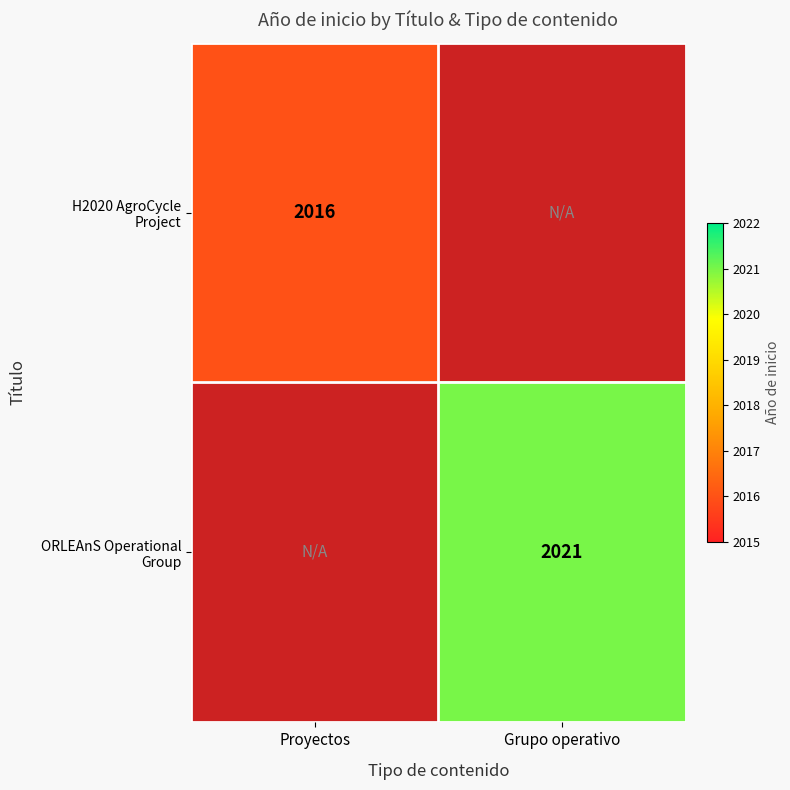

List the series in order of their overall mean, lowest first.

H2020 AgroCycle Project, ORLEAnS Operational Group